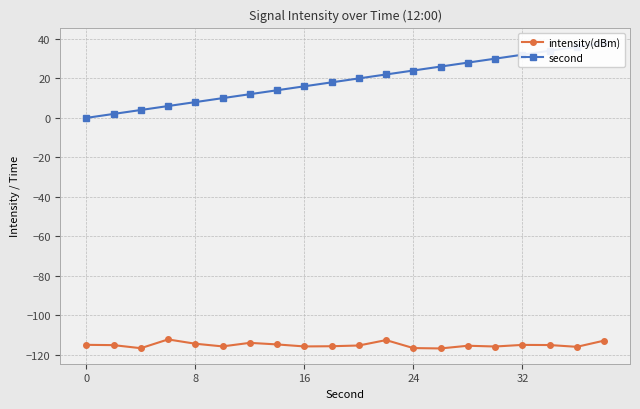

Reading left to right, list all the values displayed in this chart.

intensity(dBm): -115.0	-115.1	-116.7	-112.2	-114.4	-115.8	-114.0	-114.8	-115.8	-115.7	-115.3	-112.6	-116.6	-116.8	-115.4	-115.8	-115.0	-115.1	-116.0	-112.8
second: 0.0	2.0	4.0	6.0	8.0	10.0	12.0	14.0	16.0	18.0	20.0	22.0	24.0	26.0	28.0	30.0	32.0	34.0	36.0	38.0